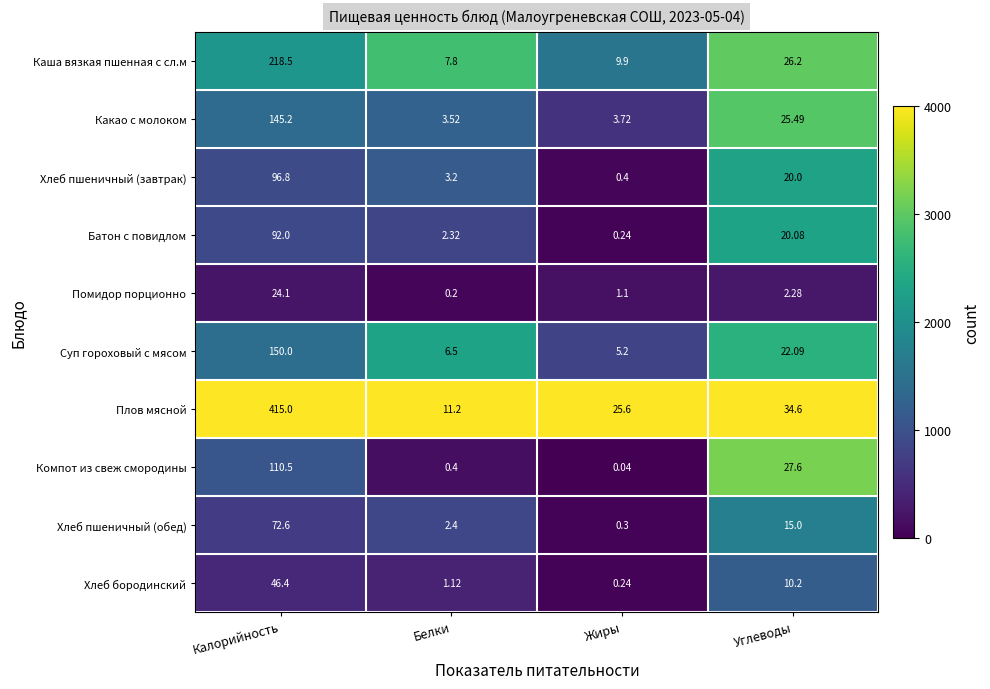

Is the value of Каша вязкая пшенная с сл.м at Калорийность greater than the value of Батон с повидлом at Жиры?

Yes